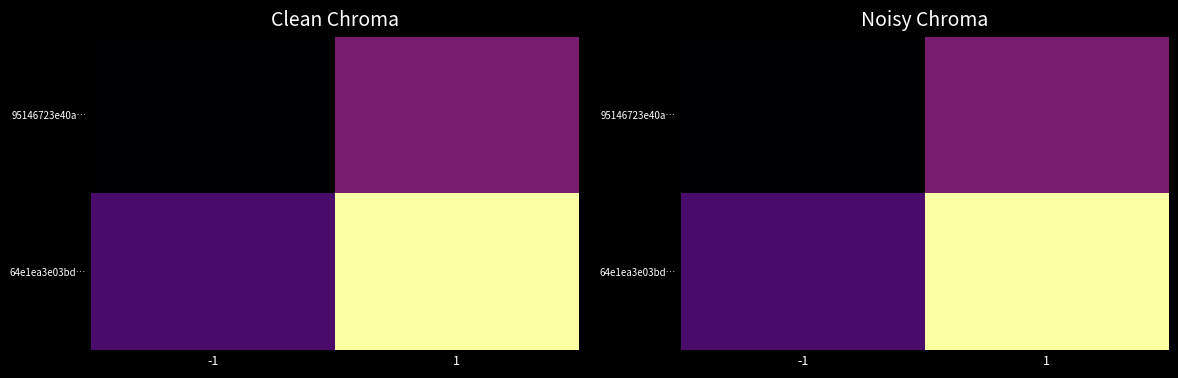

At which label does 64e1ea3e03bd… reach its minimum?

-1